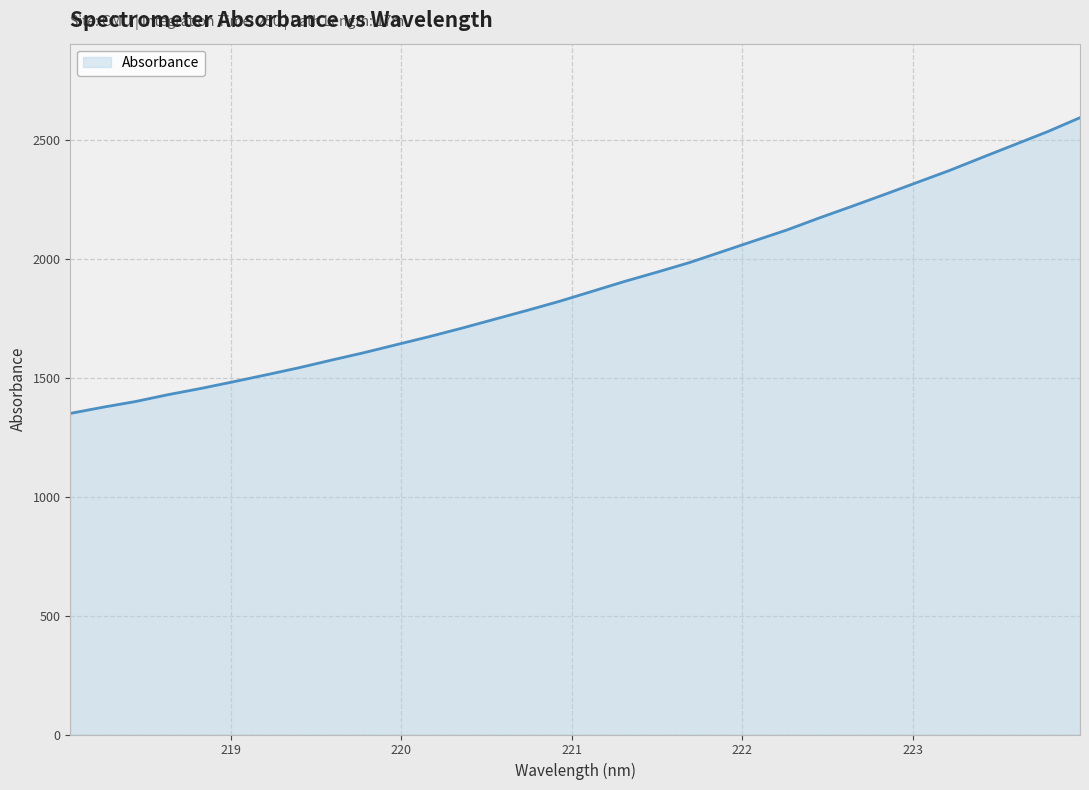

What is the difference between the maximum and minimum values?

1243.6